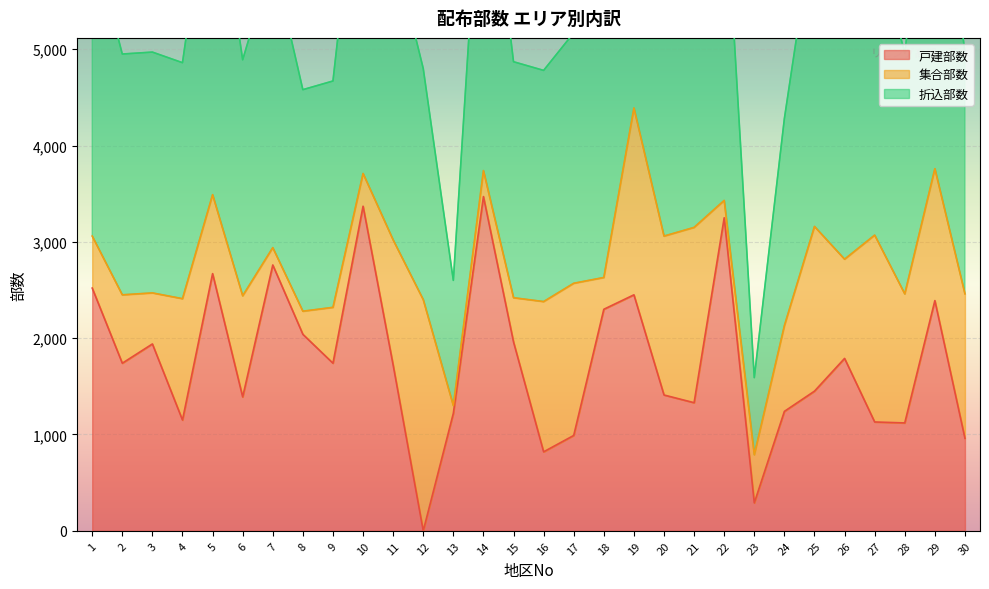

In 折込部数, how many points are higher than both neighbors (excluding endpoints)?

10